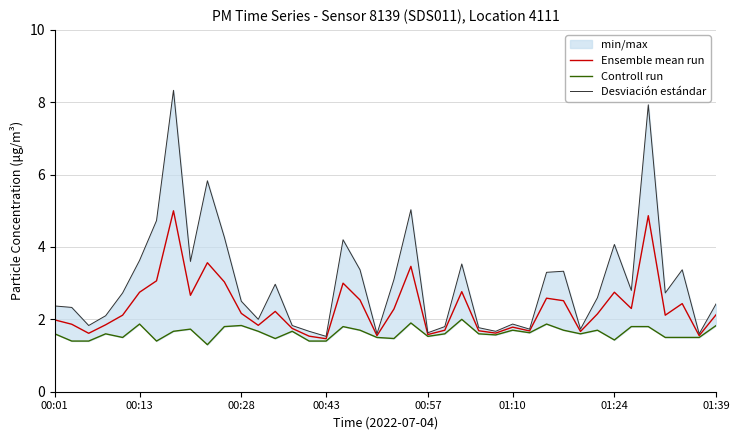

True or false: Ensemble mean run and Desviación estándar cross at least once.

False